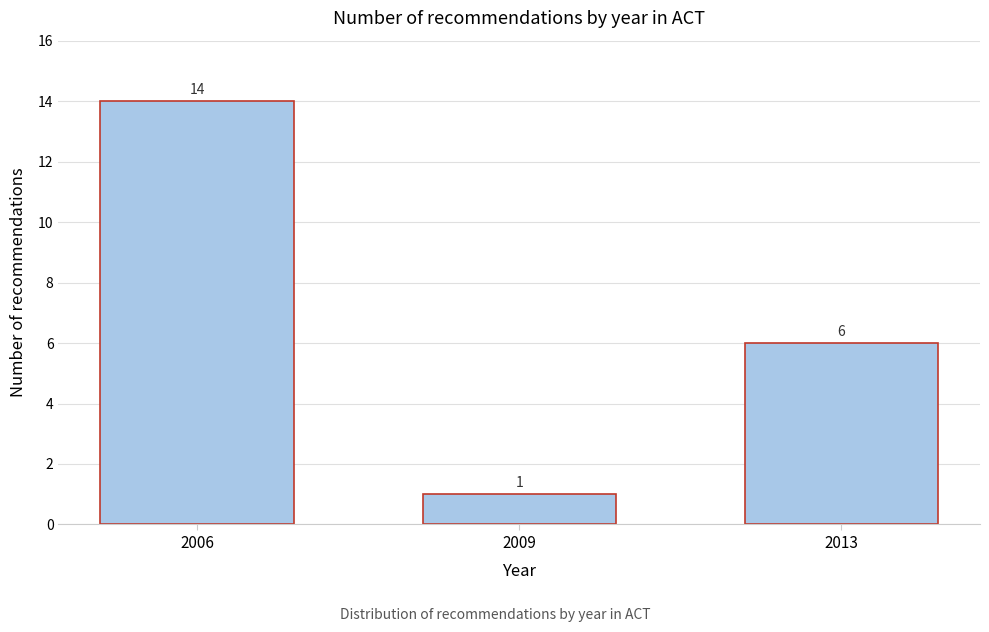

Reading right to left, transcribe all the data shown in this chart.

2013=6	2009=1	2006=14